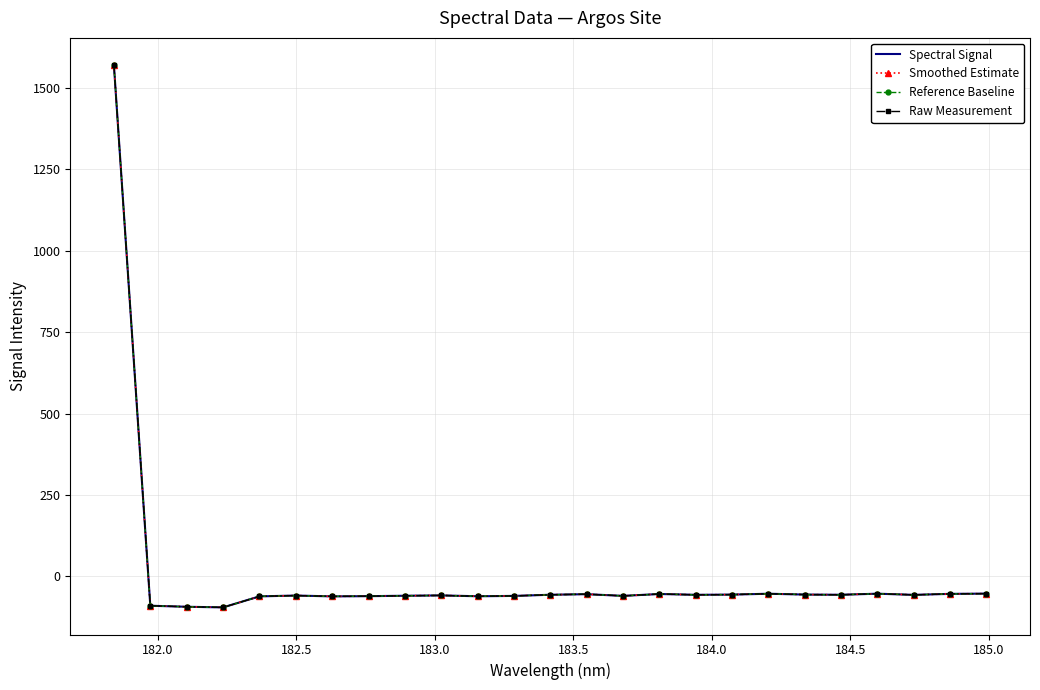

In Smoothed Estimate, how many points are lower than both neighbors (excluding endpoints)?

7